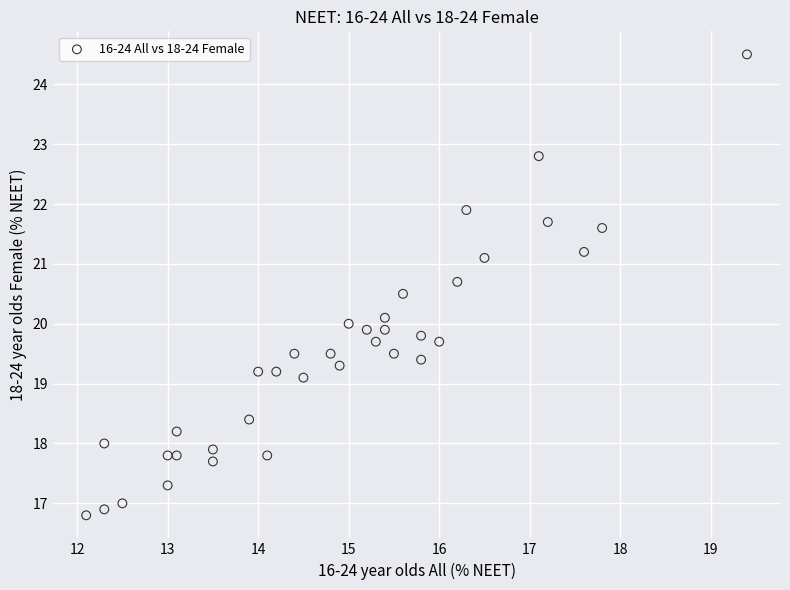

What is the range of Y values (max minus min)?

7.7